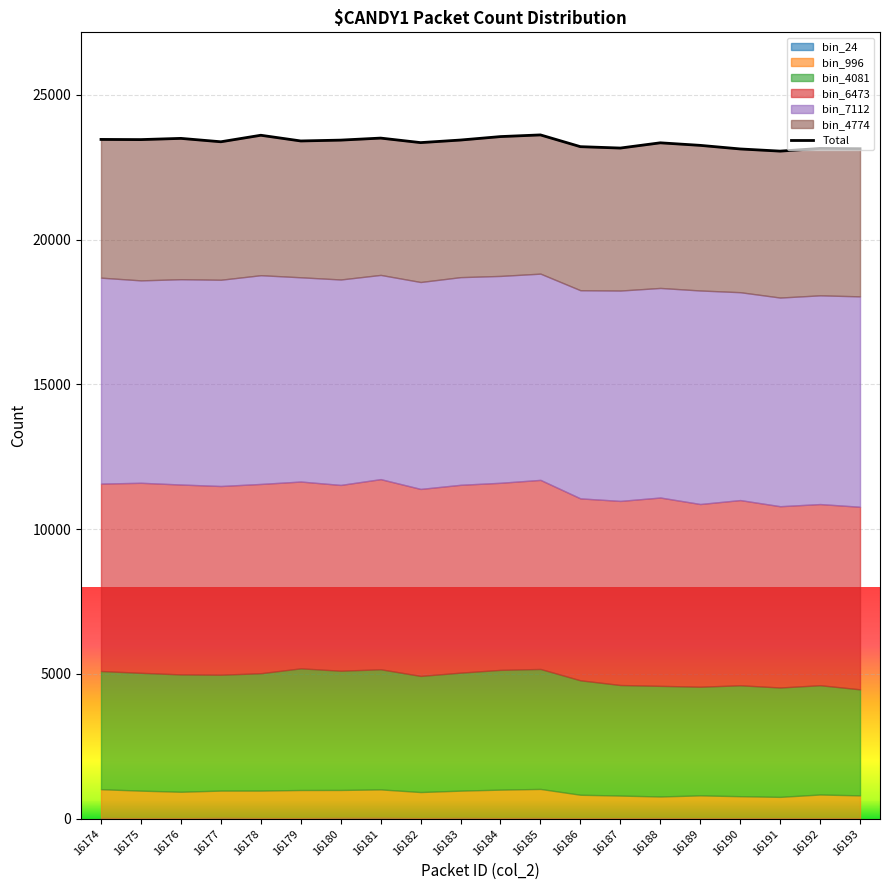

Is it true that the value at 16181 is 5054?

False